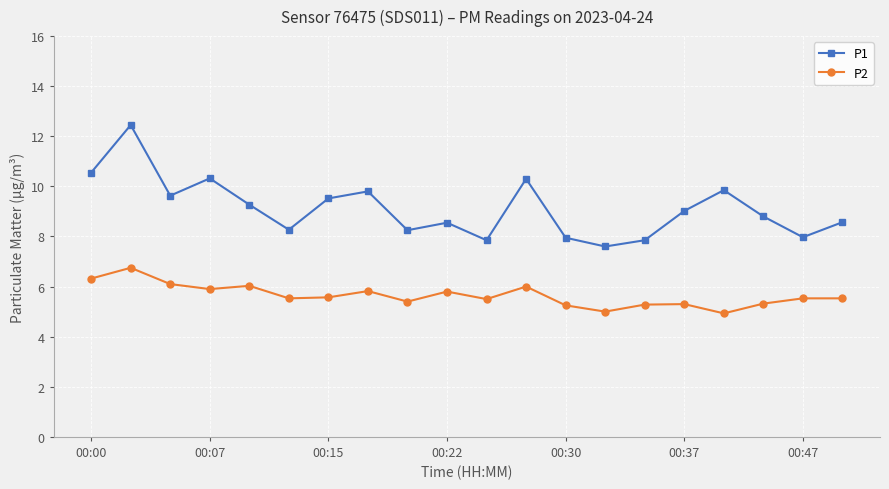

How many series are shown in this chart?

2